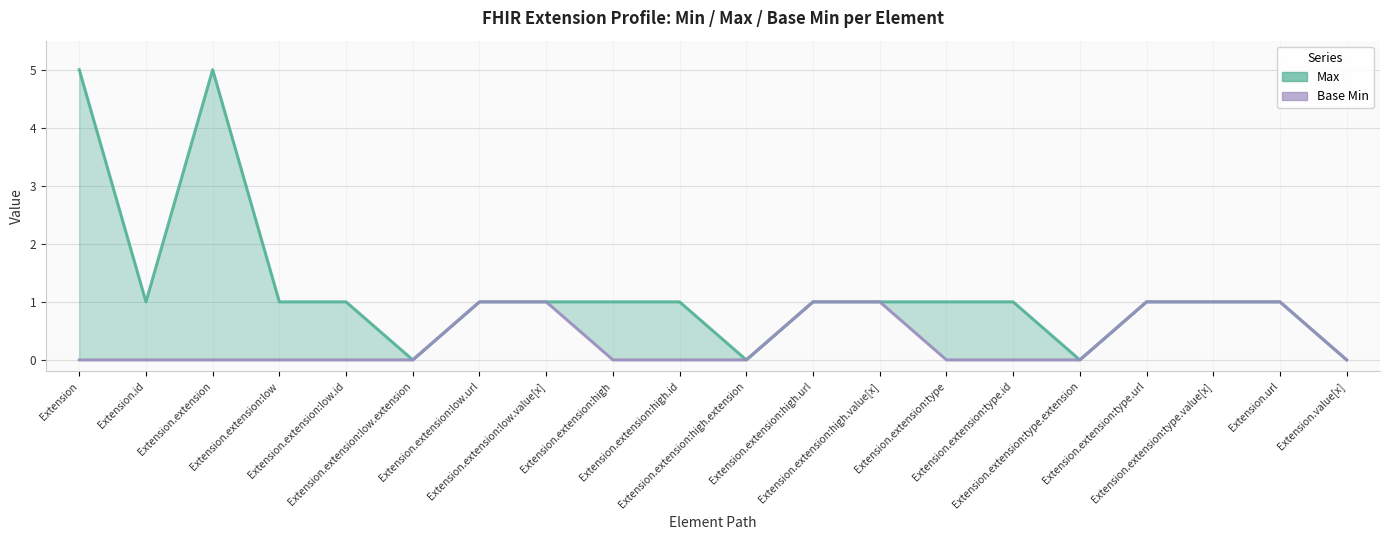

What position from the left is Extension.url?

19